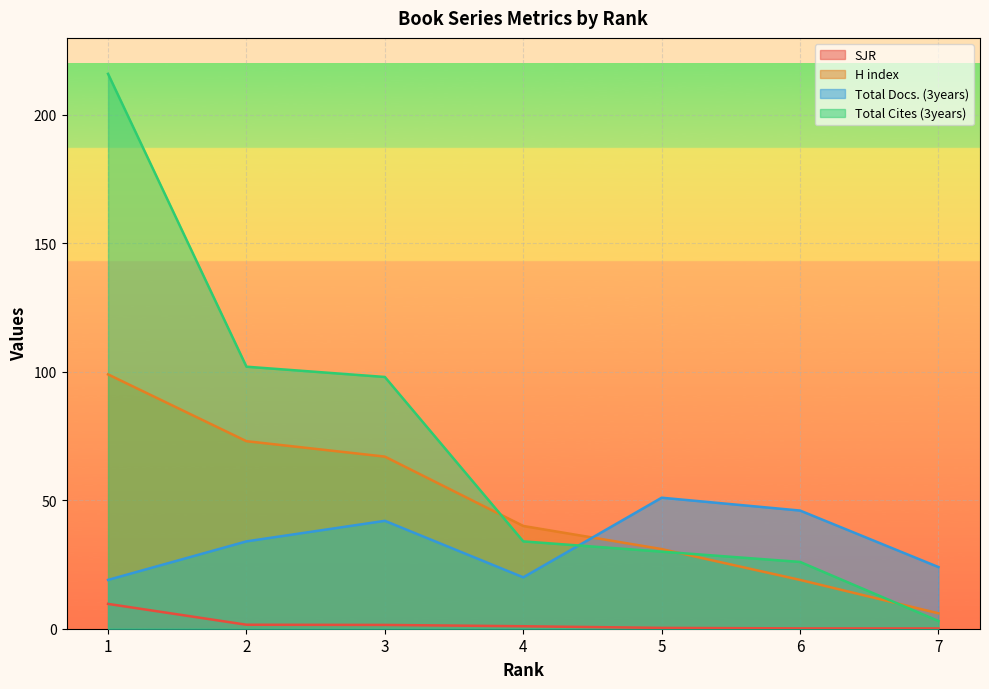

At which label does Total Docs. (3years) first exceed 34?

3